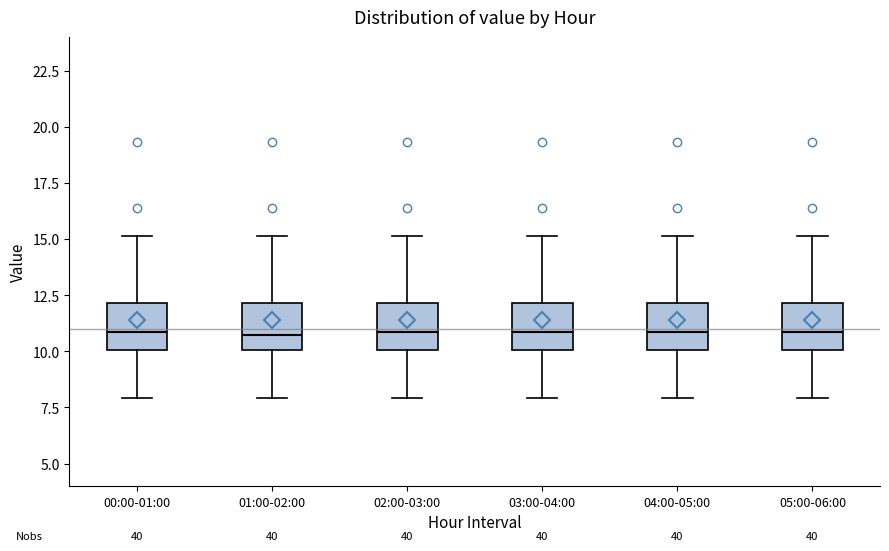

Where does the lower whisker of the box for 01:00-02:00 end on the y-axis? The values are not printed on the chart, so give them approximately, as read against the axis.

8.0